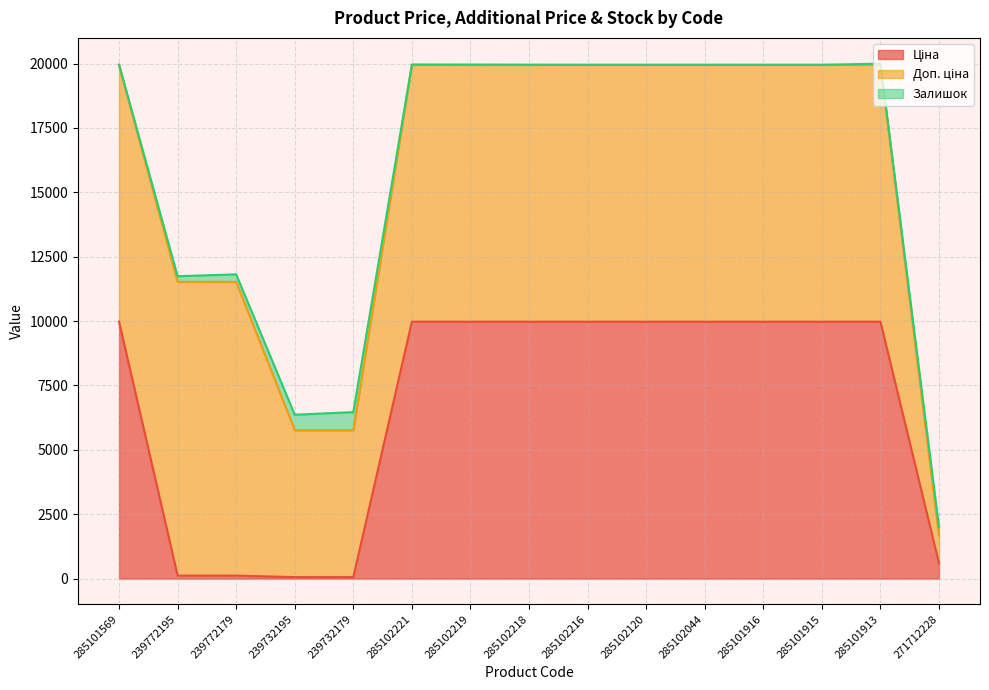

True or false: Залишок has more than 2 points higher than both neighbors.

False